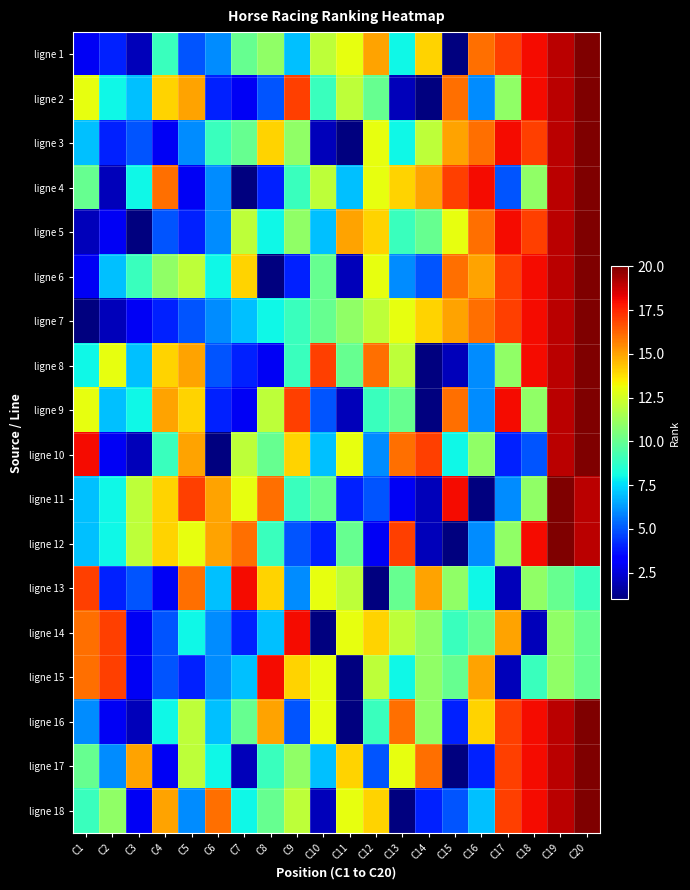

At which category does the chart reach its peak across all series?

C20